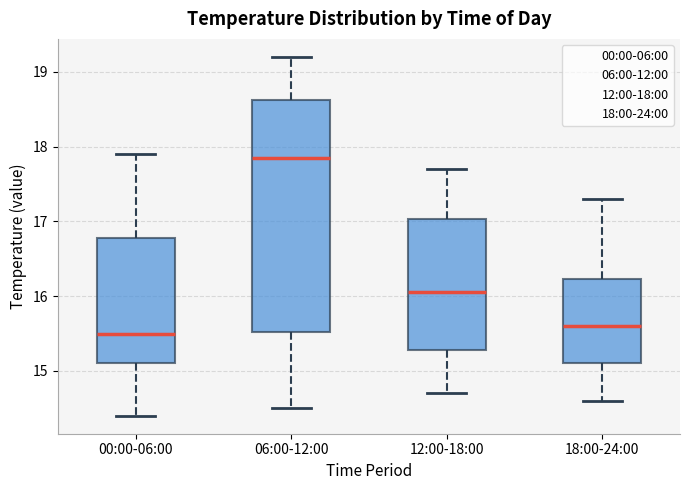

Reading left to right, transcribe this box plot: for each box, give where its median line is, the range the box spans, and where its two whiskers end, as read against the y-axis. The values are not printed on the chart, so give them approximately, as read against the axis.

00:00-06:00: median 15.5, box 15.1 to 16.8, whiskers 14.4 to 17.9
06:00-12:00: median 17.9, box 15.5 to 18.6, whiskers 14.5 to 19.2
12:00-18:00: median 16.1, box 15.3 to 17.0, whiskers 14.7 to 17.7
18:00-24:00: median 15.6, box 15.1 to 16.2, whiskers 14.6 to 17.3